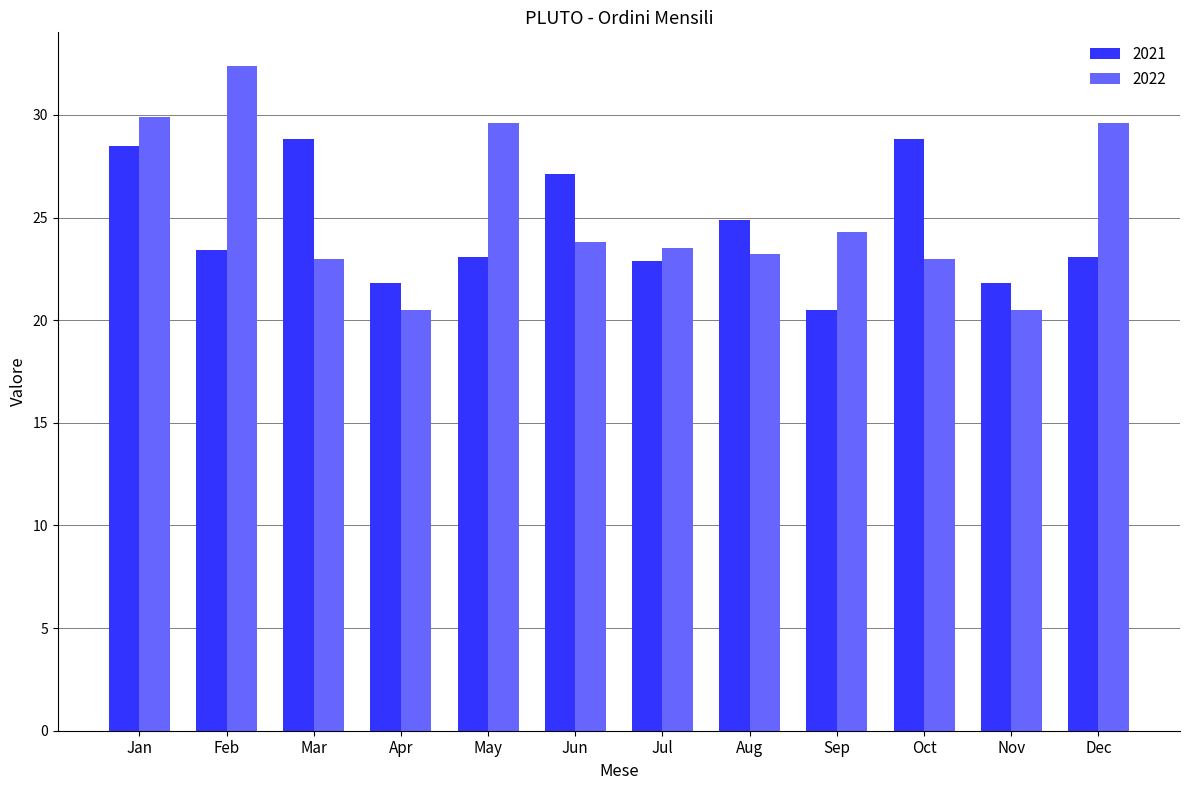

Between Feb and Dec, which series saw the biggest shift?

2022